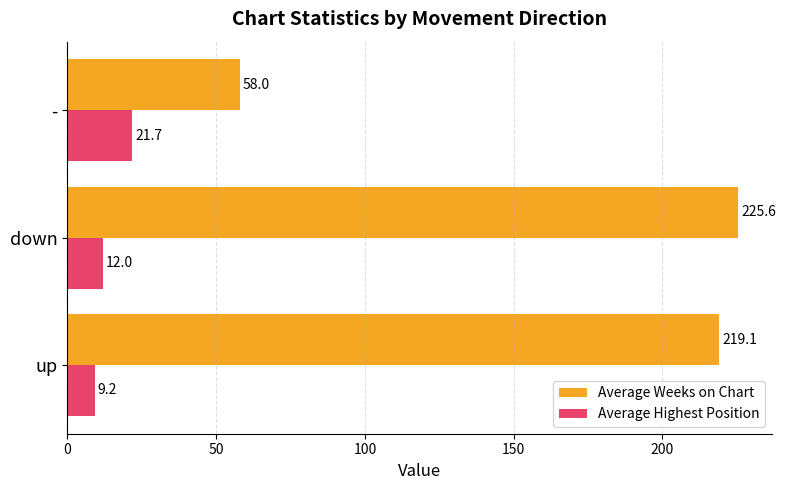

Where is Average Weeks on Chart nearest to the value 141?

up